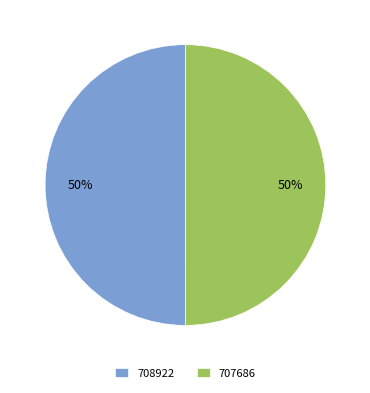

Do 708922 and 707686 together represent more than half of the pie?

Yes